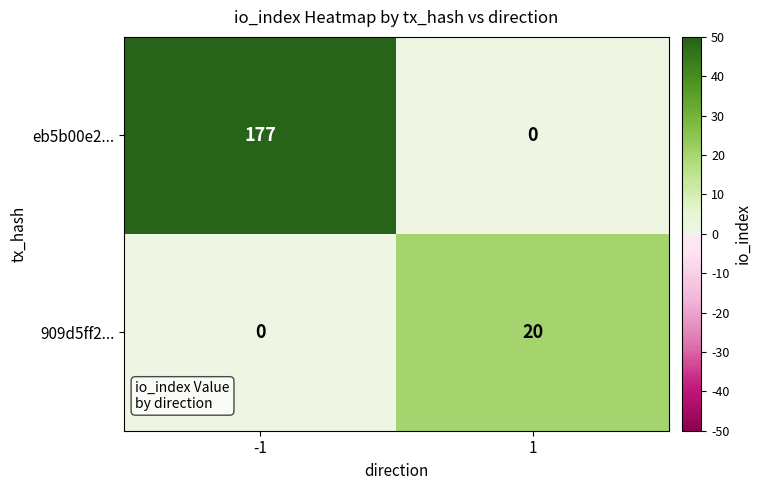

Which series changed the most between -1 and 1?

eb5b00e2...